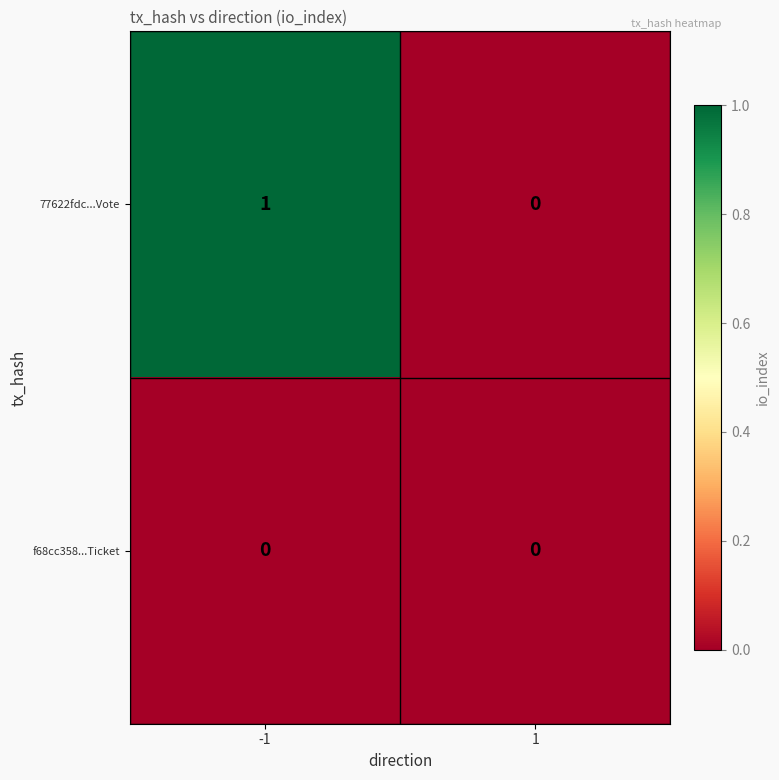

Which series has the largest range (max minus min)?

77622fdc...Vote